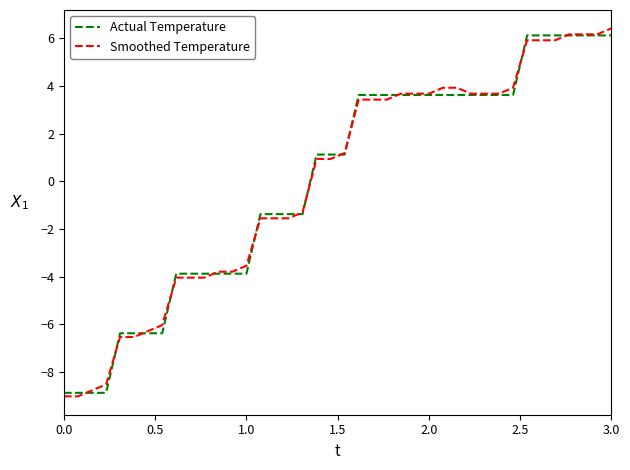

Does the chart have visible grid lines?

No